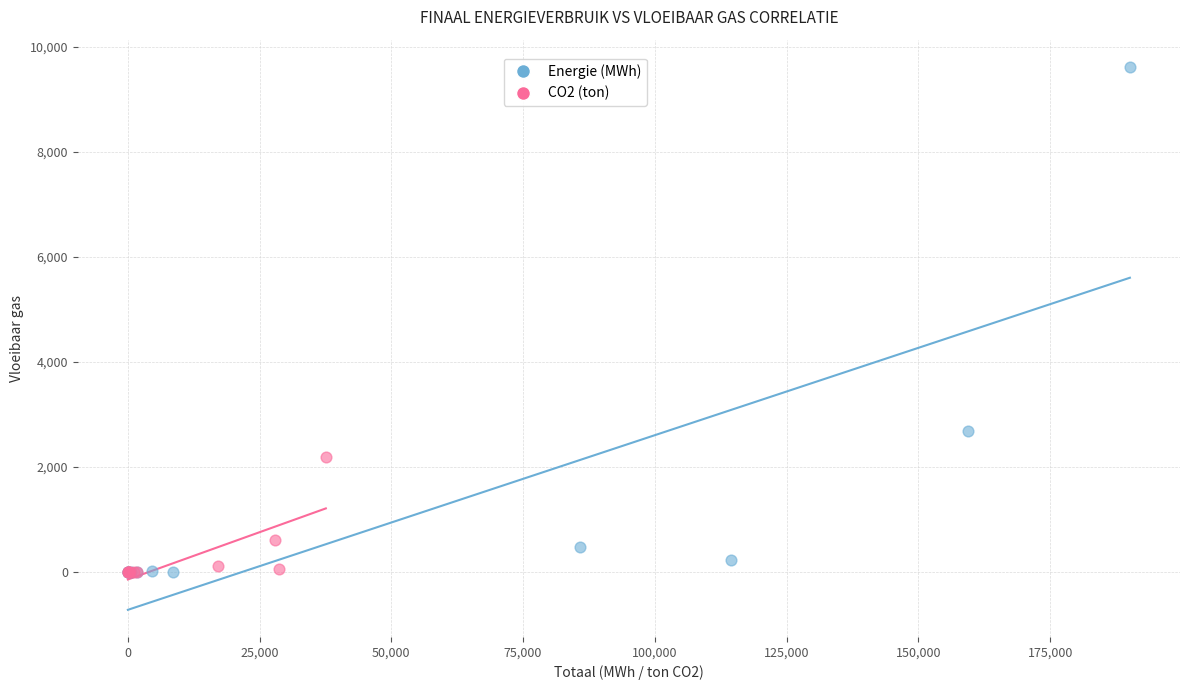

Which series contains the highest Y value?

Energie (MWh)